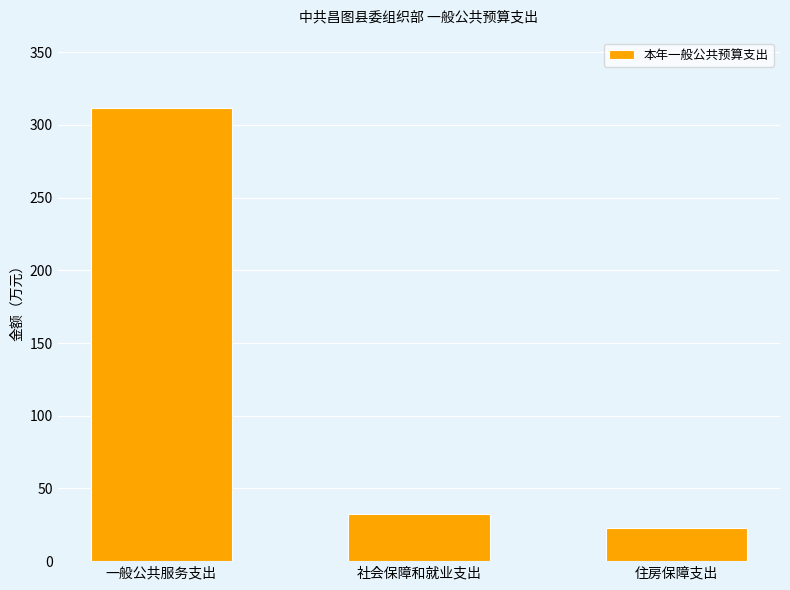

What is the difference between the maximum and minimum values?

288.8